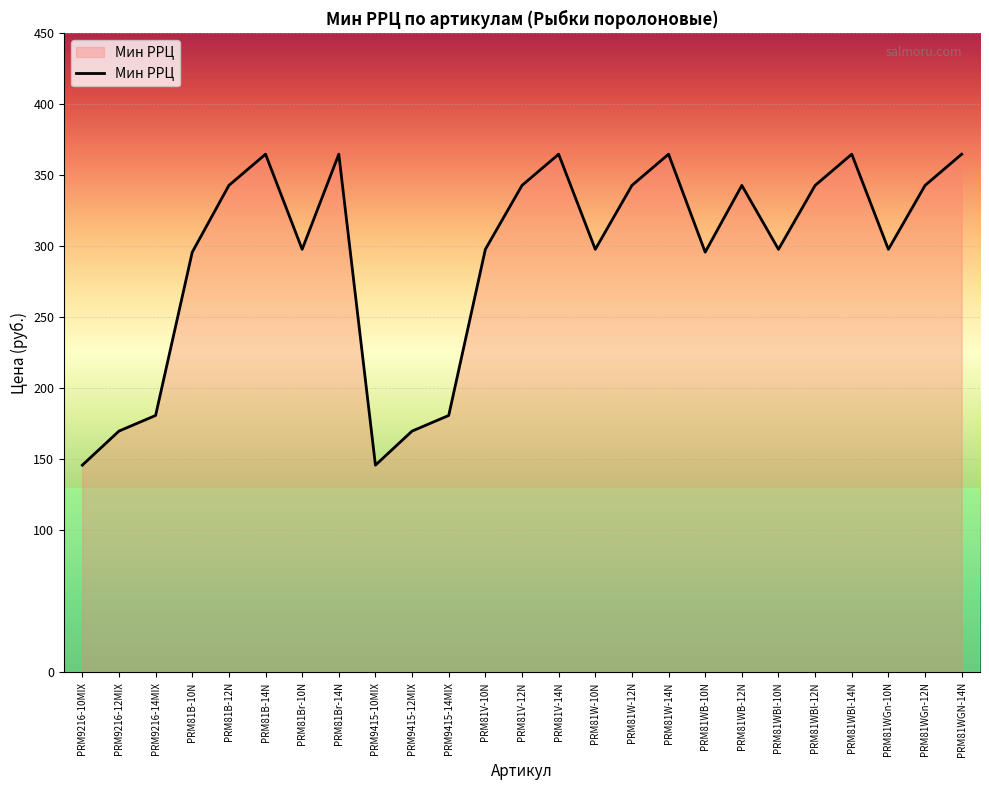

What position from the left is PRM81W-10N?

15